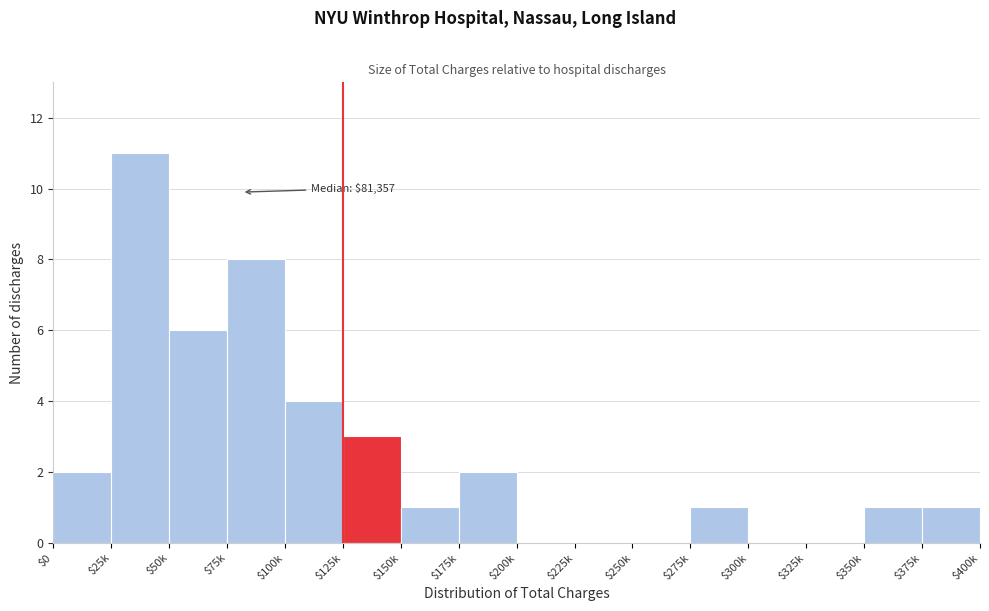

The chart shows a value of -4 at $250k. True or false?

False